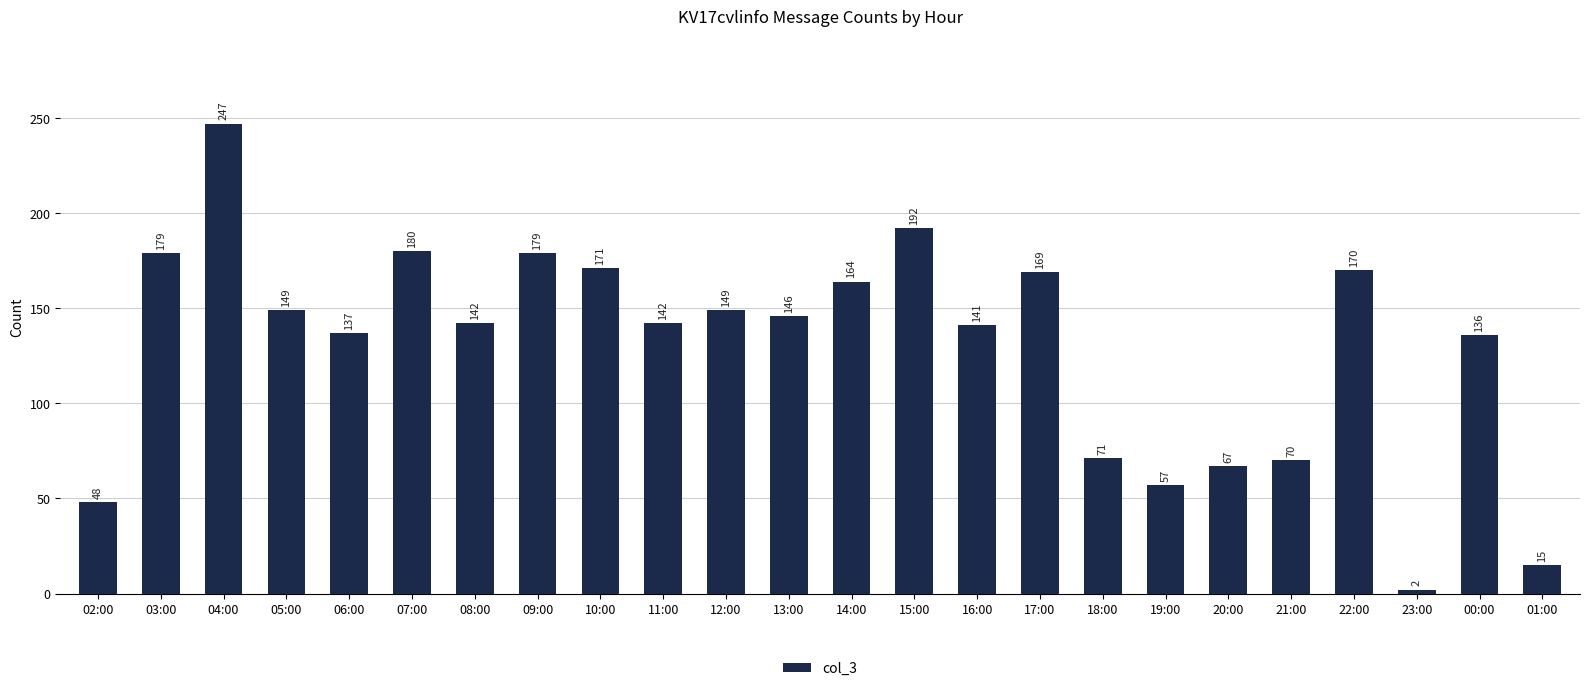

What is the difference between the maximum and second lowest values?

232